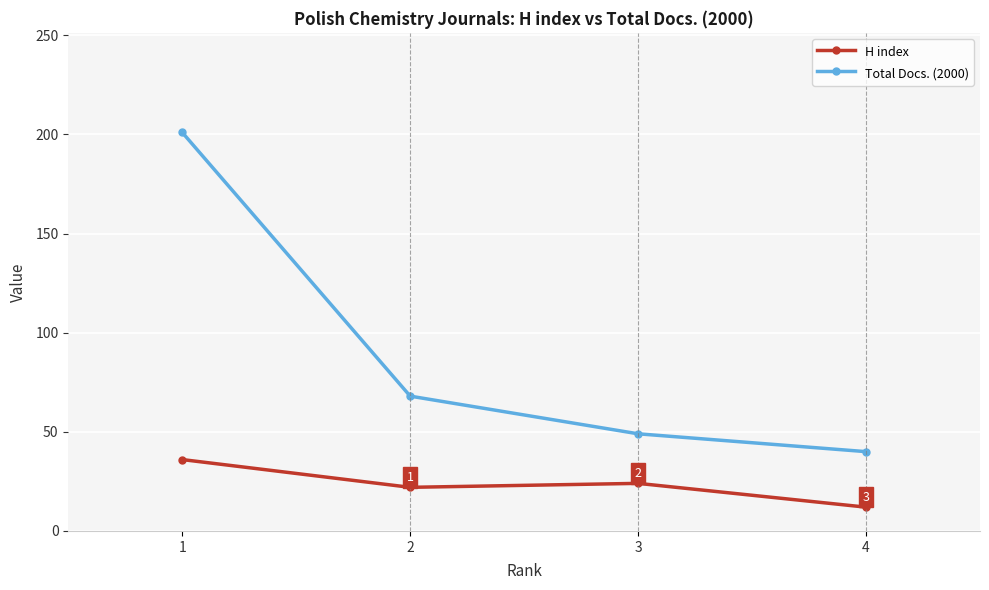

How many lines are shown in the chart?

2